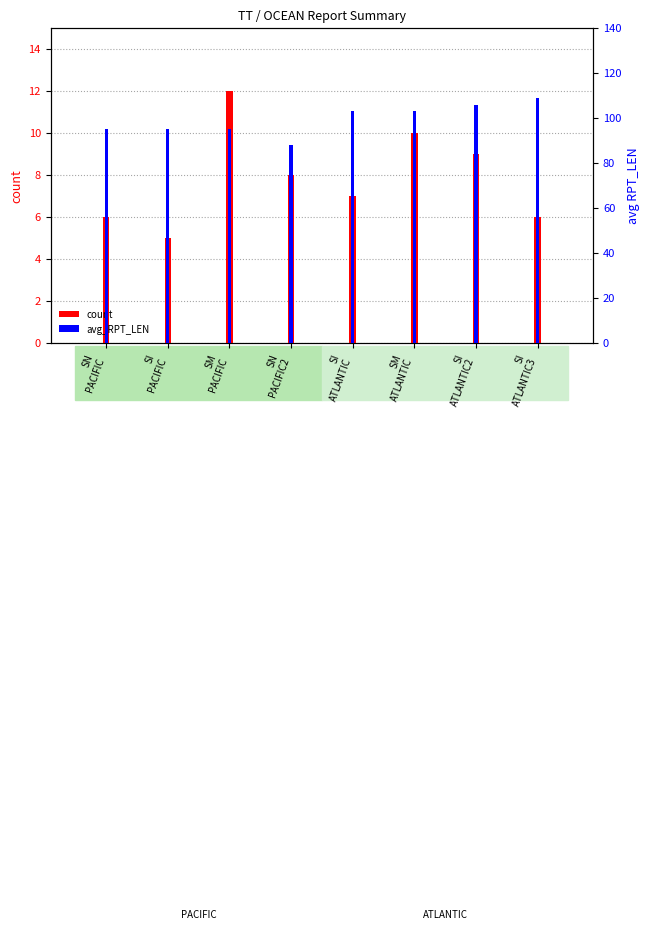

Count the number of categories in the chart.

8